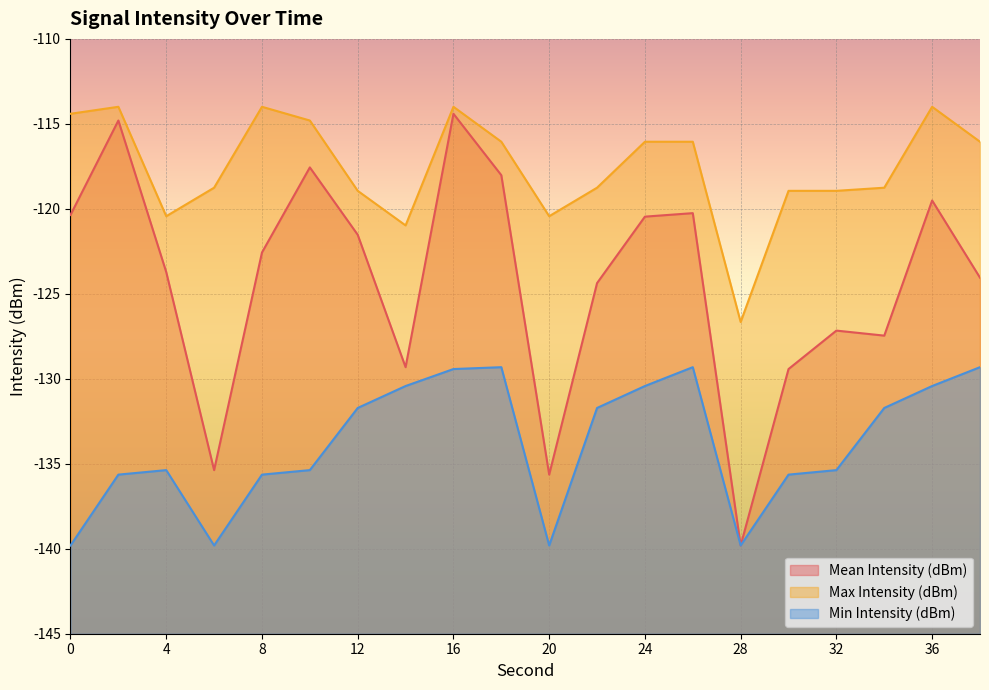

What is the lowest value of the Max Intensity (dBm) series?

-126.7